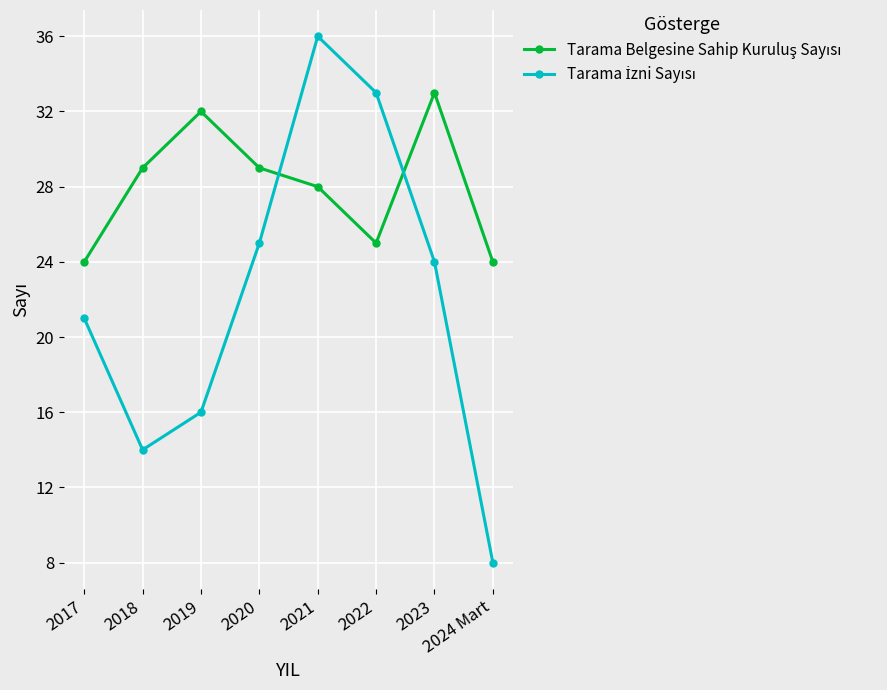

What is the maximum value shown in the chart?

36